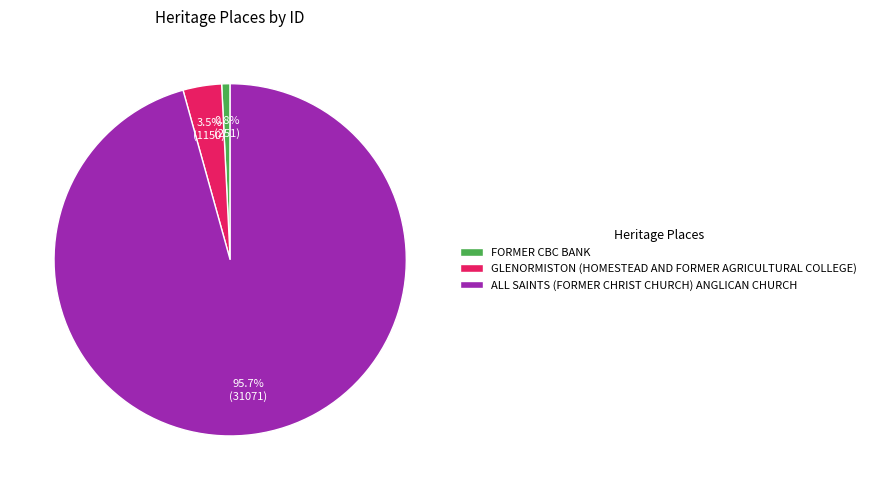

Combined, what portion of the pie is ALL SAINTS (FORMER CHRIST CHURCH) ANGLICAN CHURCH and FORMER CBC BANK?

96.5%